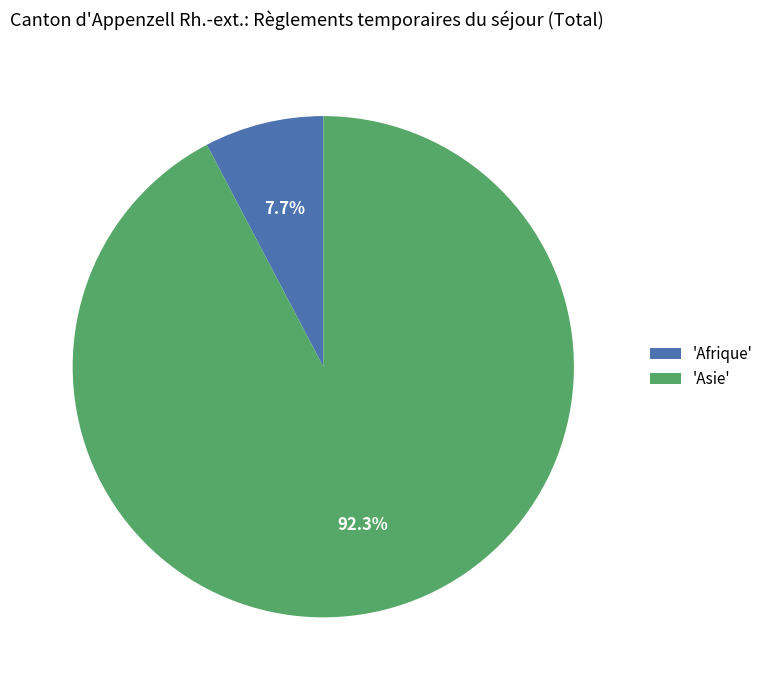

Rank the categories by value from lowest to highest.

'Afrique', 'Asie'